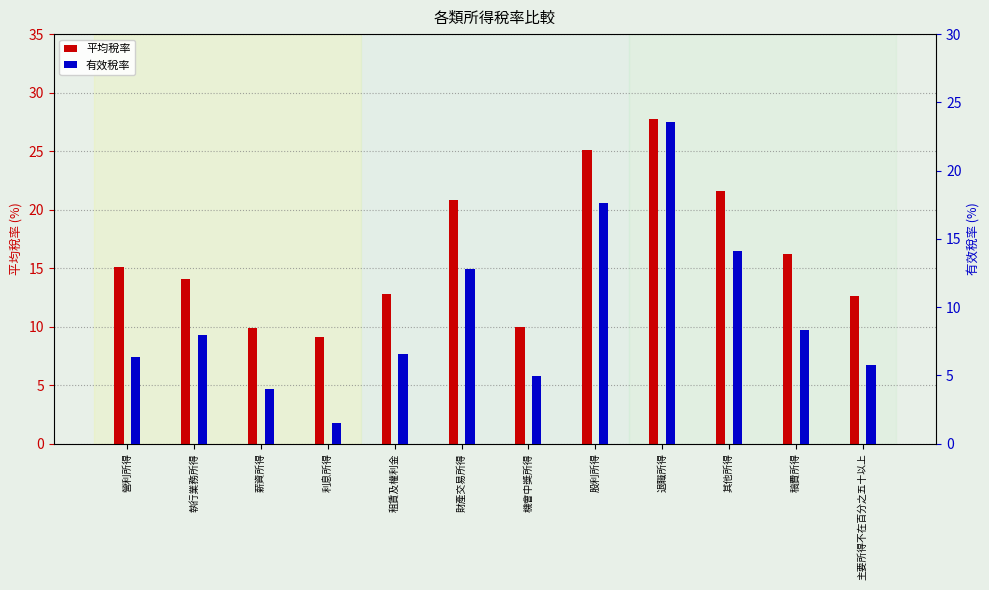

Rank the series by their average value, from highest to lowest.

平均稅率, 有效稅率